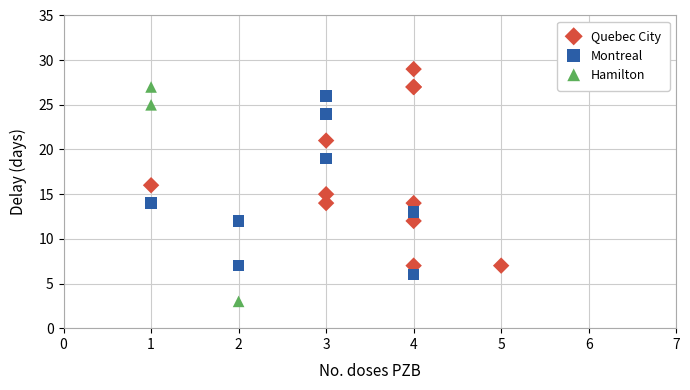

Which series reaches the maximum Y coordinate?

Quebec City